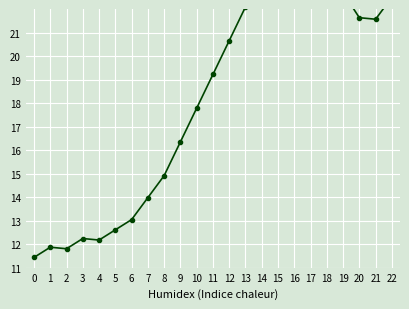

What is the maximum value shown in the chart?

25.4